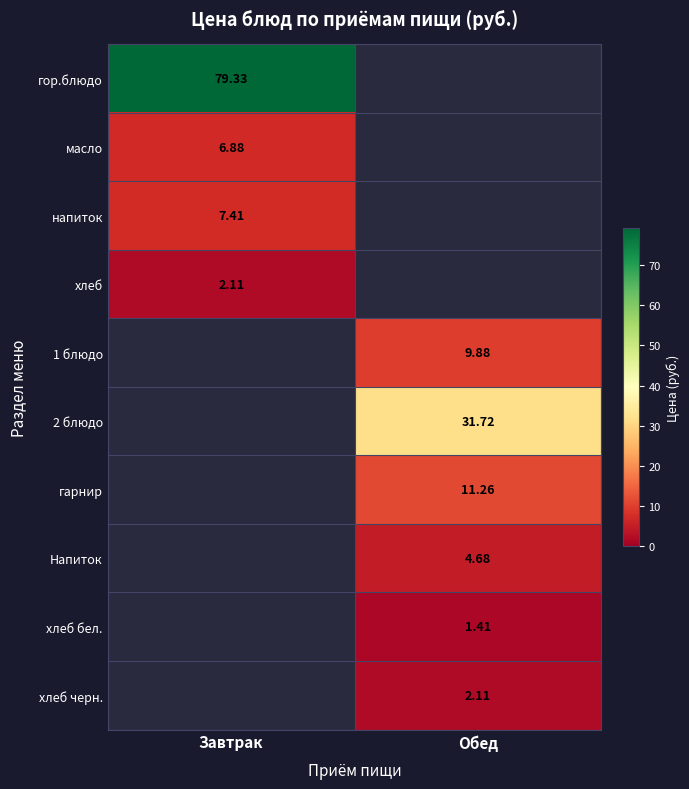

How many data points does each series have?

2